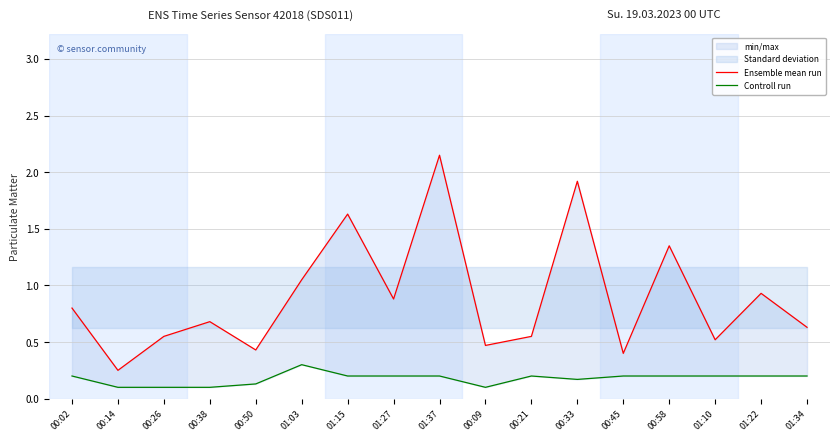

Which category has the lowest value across all series?

00:14